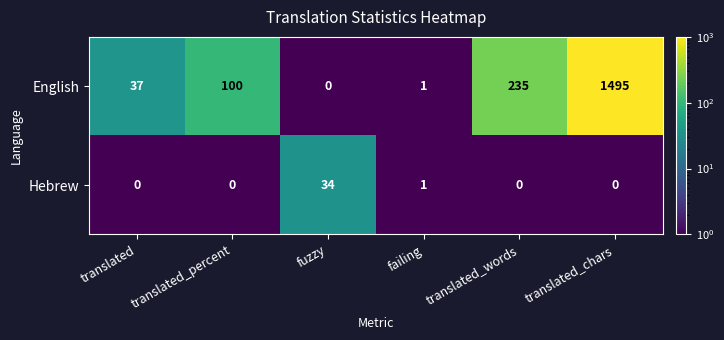

Which series has the widest spread of values?

English